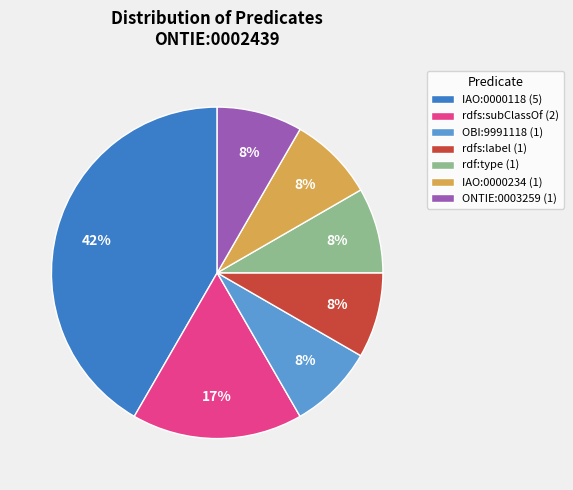

To the nearest percent, what is the average slice percentage?

14%